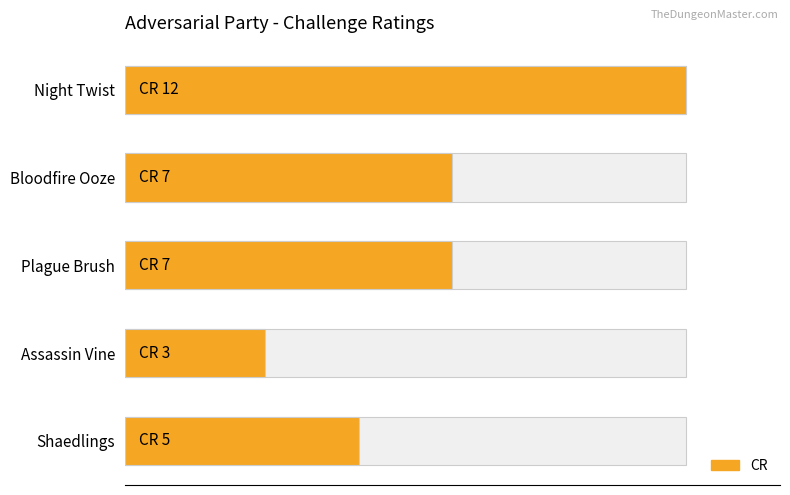

Between Bloodfire Ooze and Night Twist, which is larger?

Night Twist